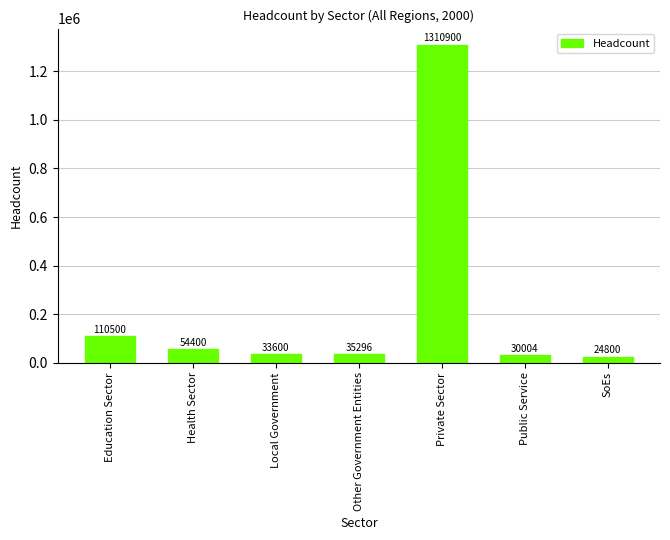

Rank the categories by value from lowest to highest.

SoEs, Public Service, Local Government, Other Government Entities, Health Sector, Education Sector, Private Sector